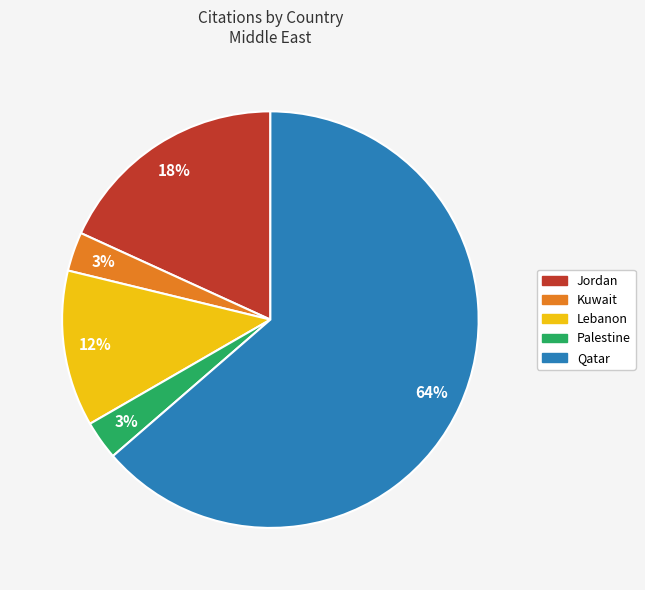

True or false: Kuwait accounts for 12% of the total.

False